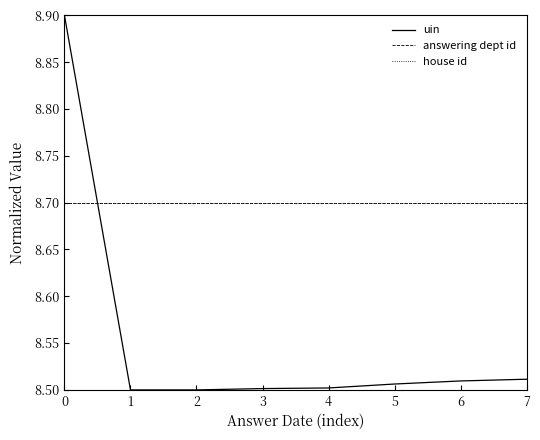

Does the chart have visible grid lines?

No